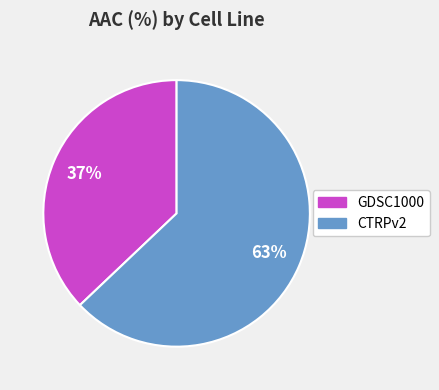

To the nearest percent, what is the difference between the largest and smallest slice percentages?

26%